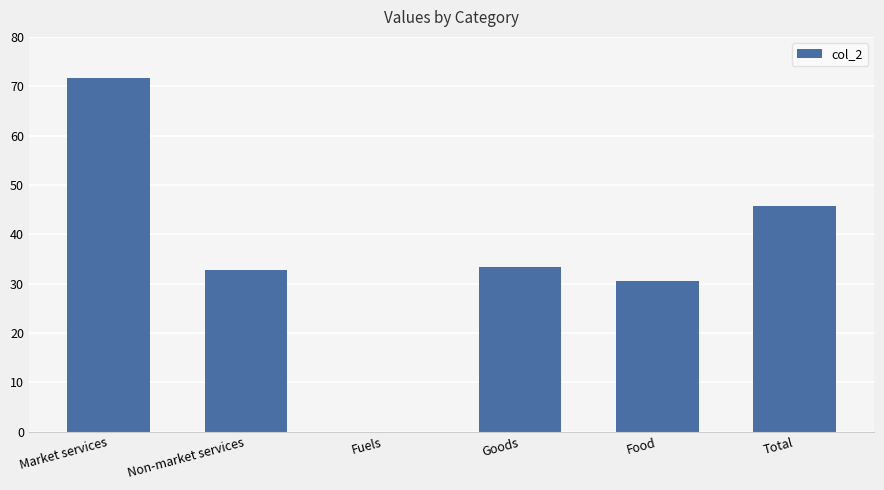

True or false: the data shows 59.8 at Goods.

False